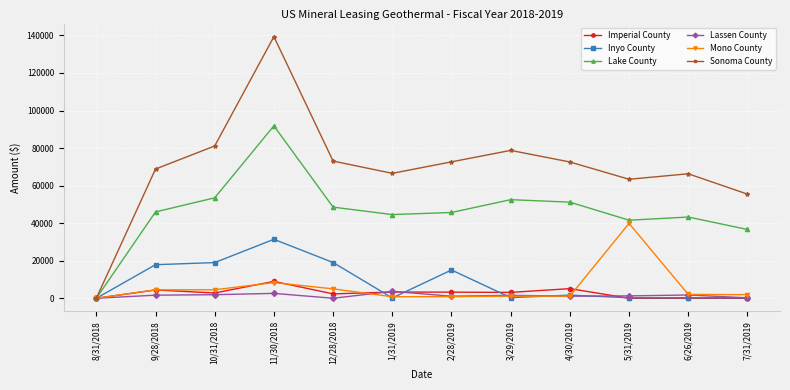

At which category does the chart reach its peak across all series?

11/30/2018